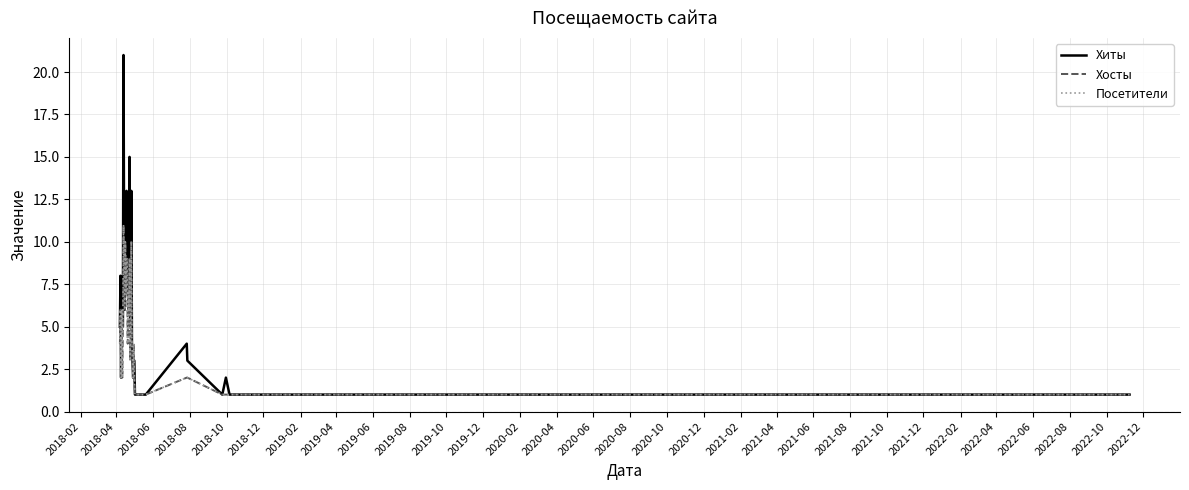

What is the greatest value displayed?

21